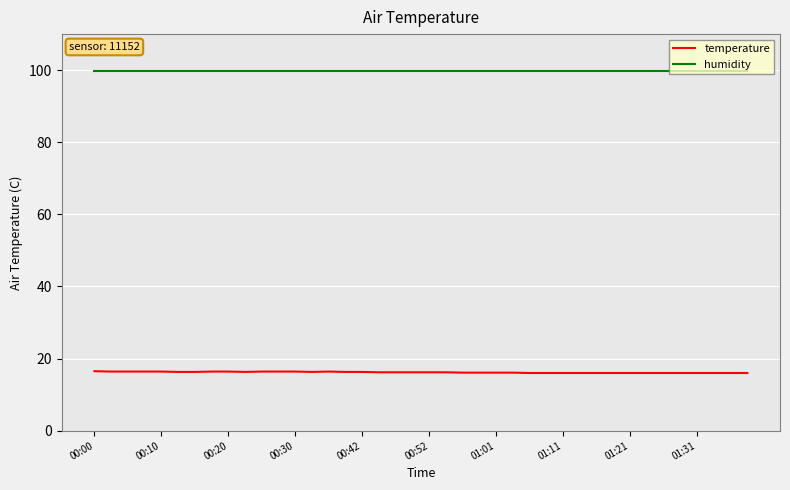

Which series has the largest range (max minus min)?

temperature